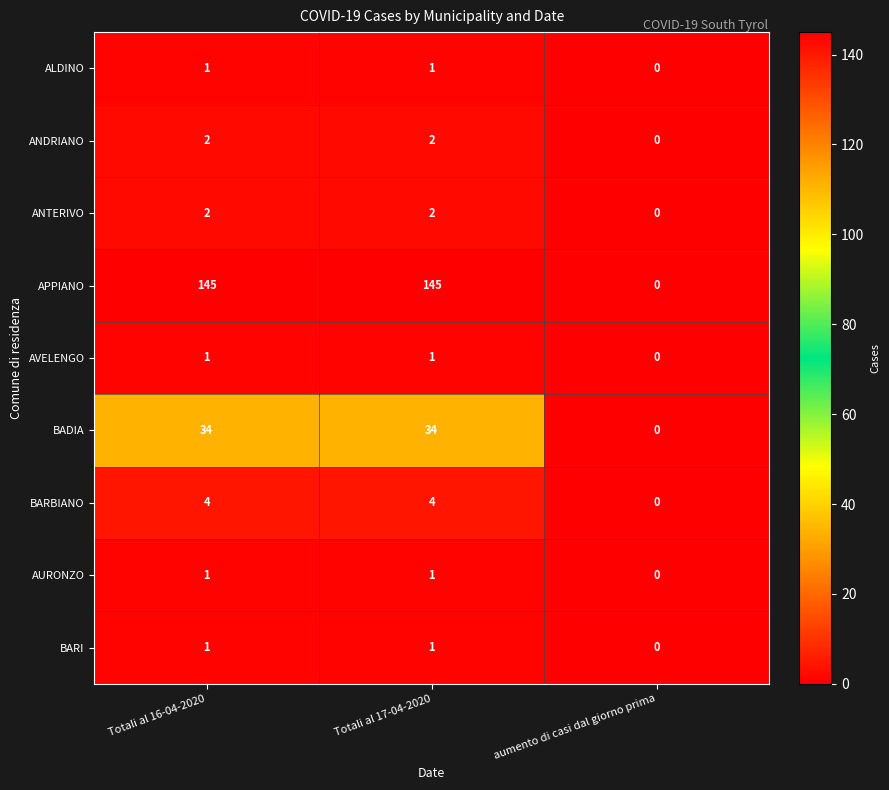

At which label does BARBIANO reach its minimum?

aumento di casi dal giorno prima